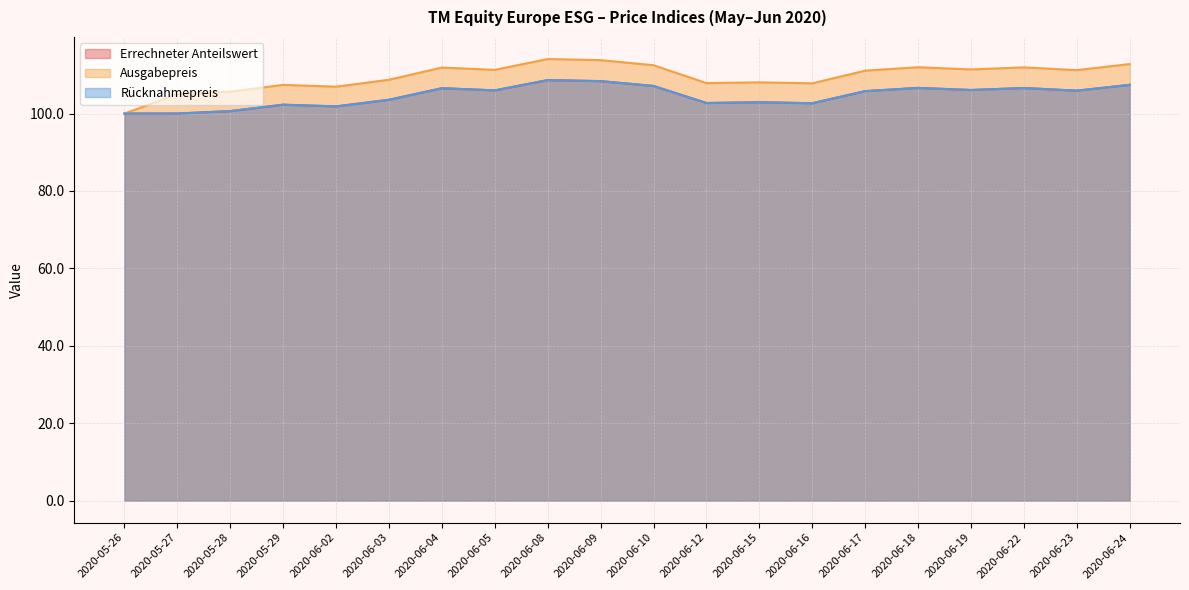

Count the number of data series in this chart.

3